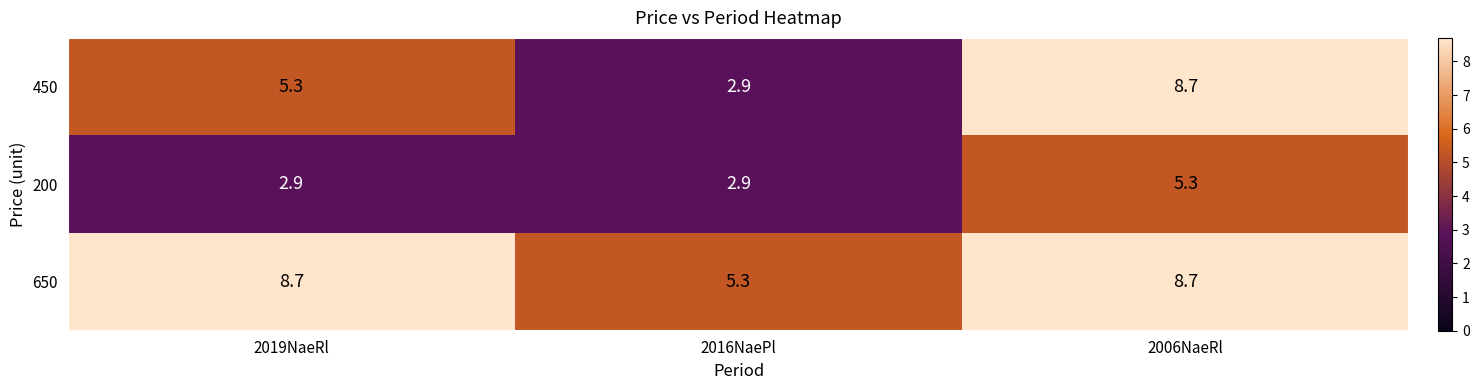

What is the minimum value for 450?

2.9